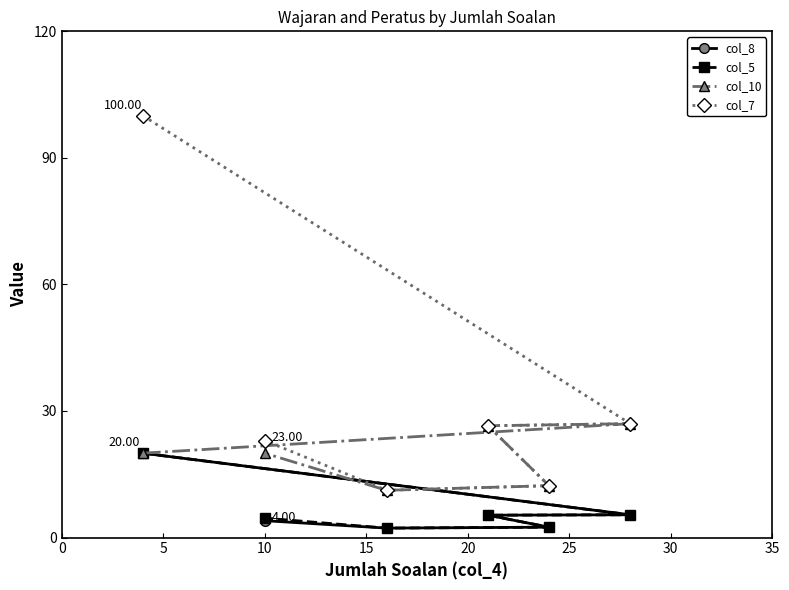

Is this an area chart (filled region under the line)?

No